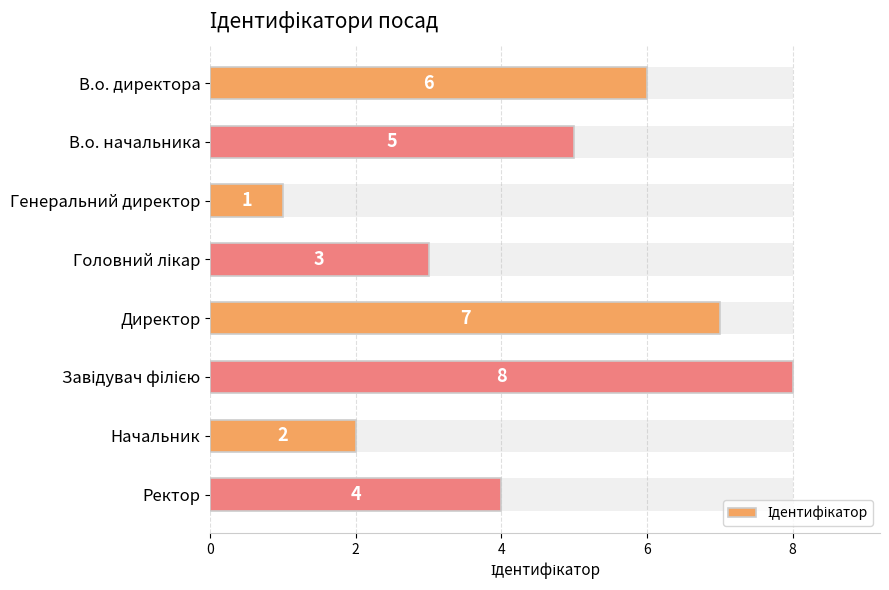

How many bars are there in total?

8